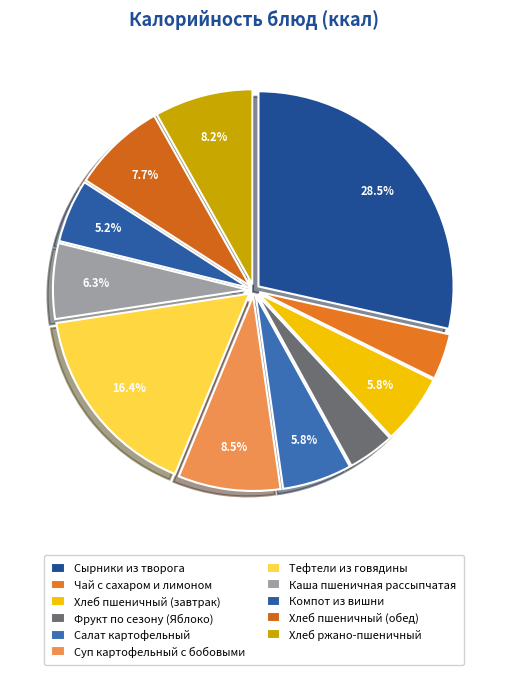

What percentage is NOT represented by Салат картофельный?

94.2%